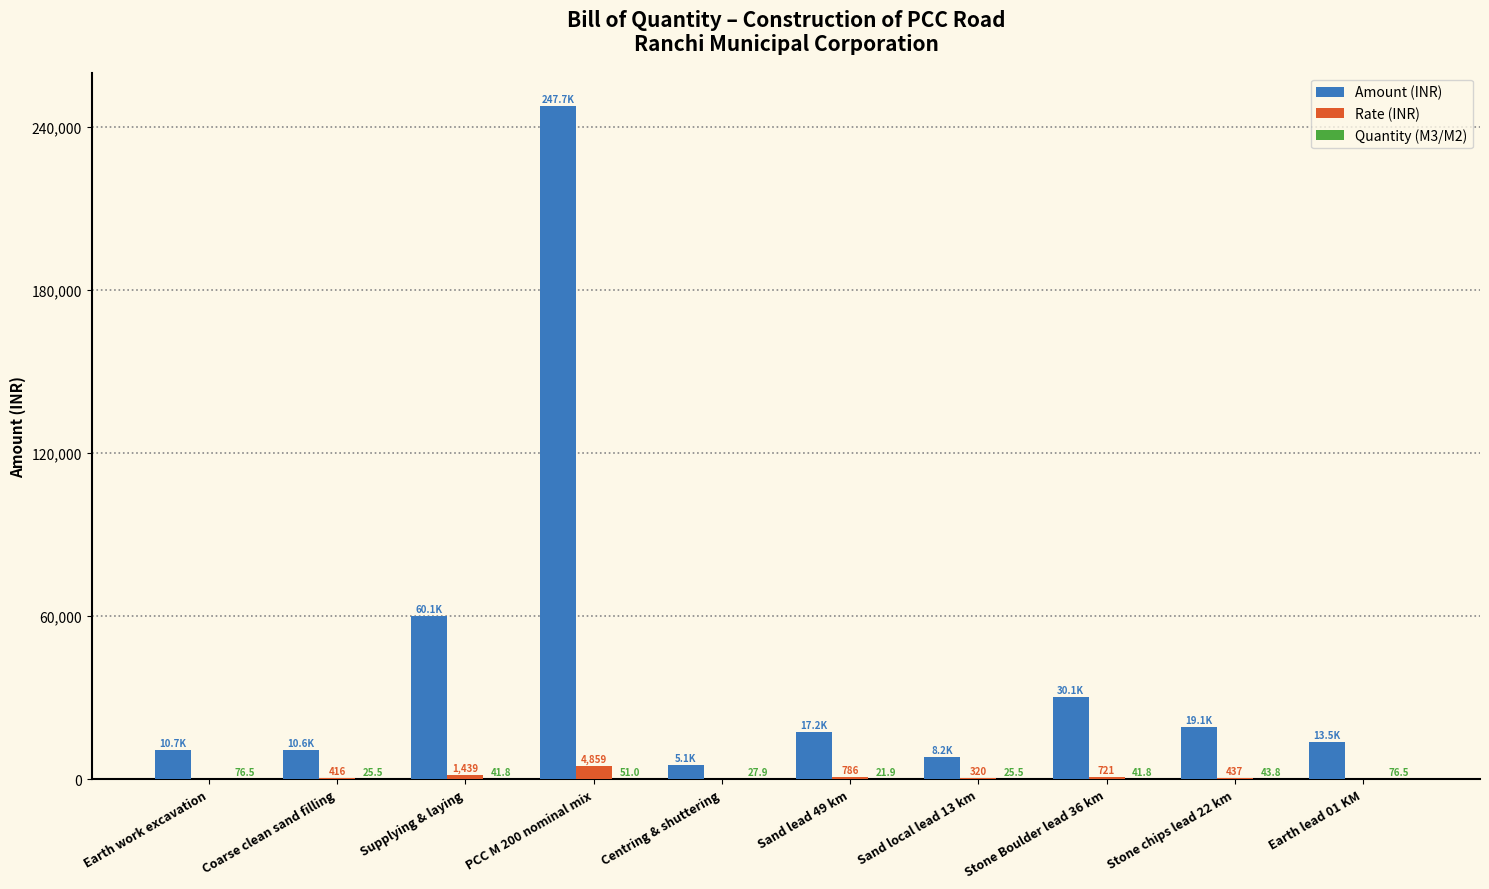

What is the sum of the Rate (INR) values at Supplying & laying and Centring & shuttering?

1623.6